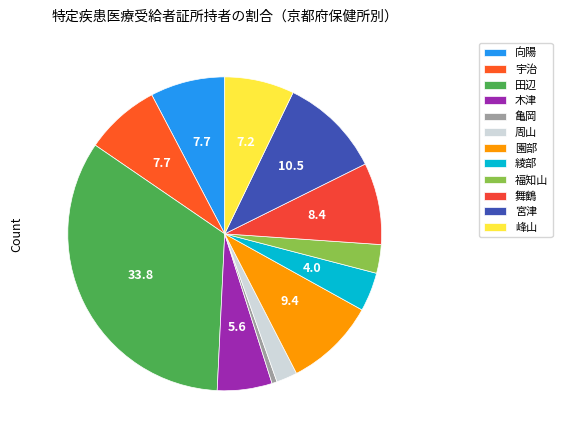

To the nearest percent, what percentage of the pie is 周山?

2%